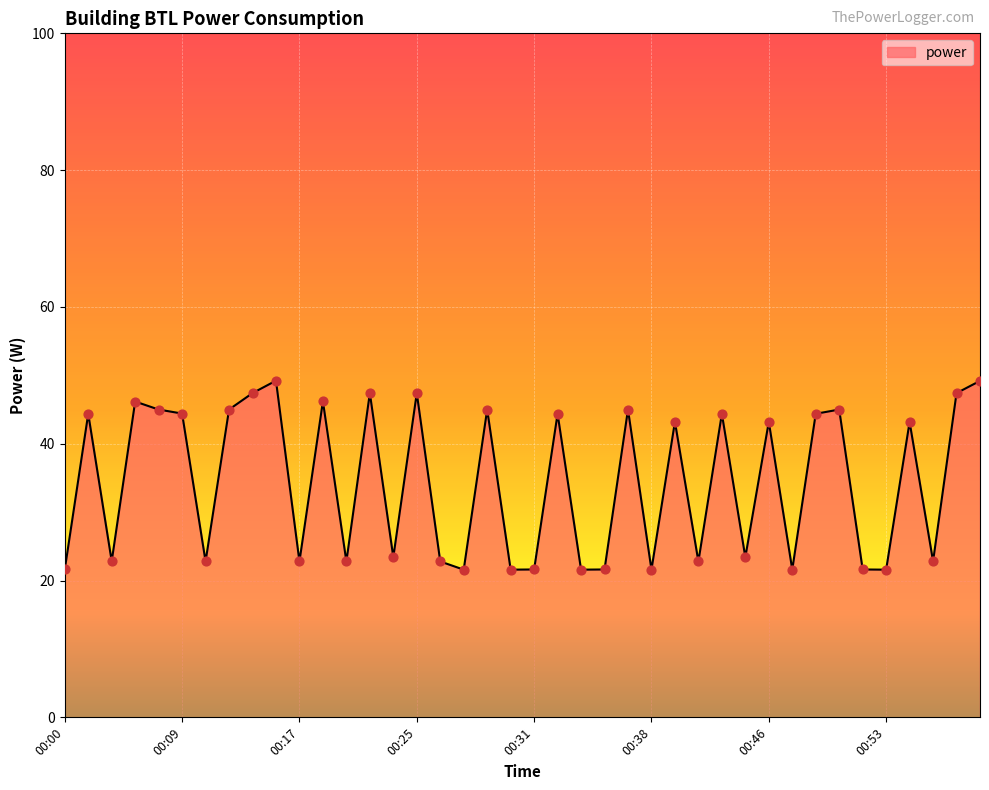

What is the smallest value displayed?

21.6